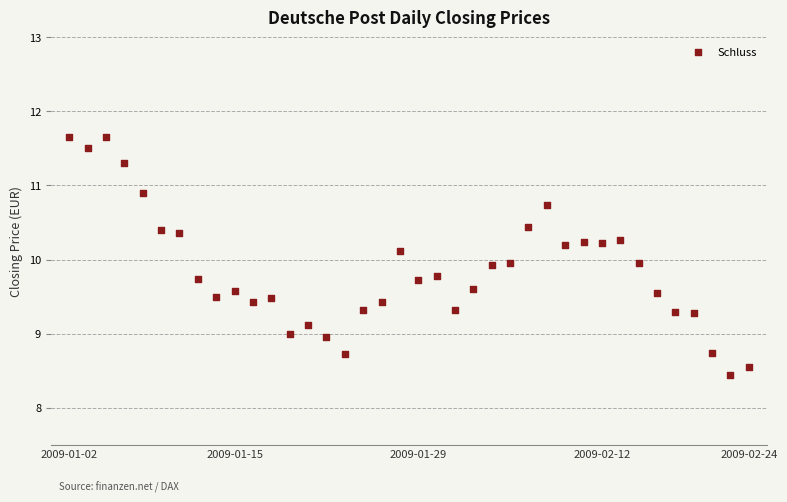

What is the range of Y values (max minus min)?

3.2